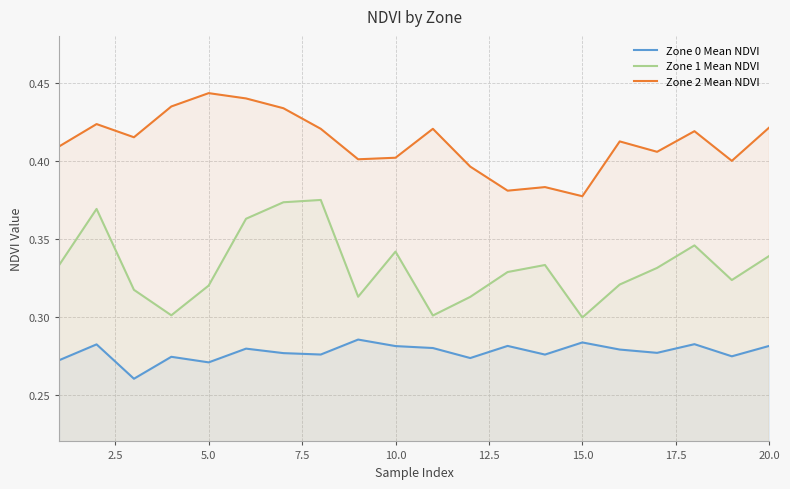

How many Zone 0 Mean NDVI values are between 0 and 1?

20